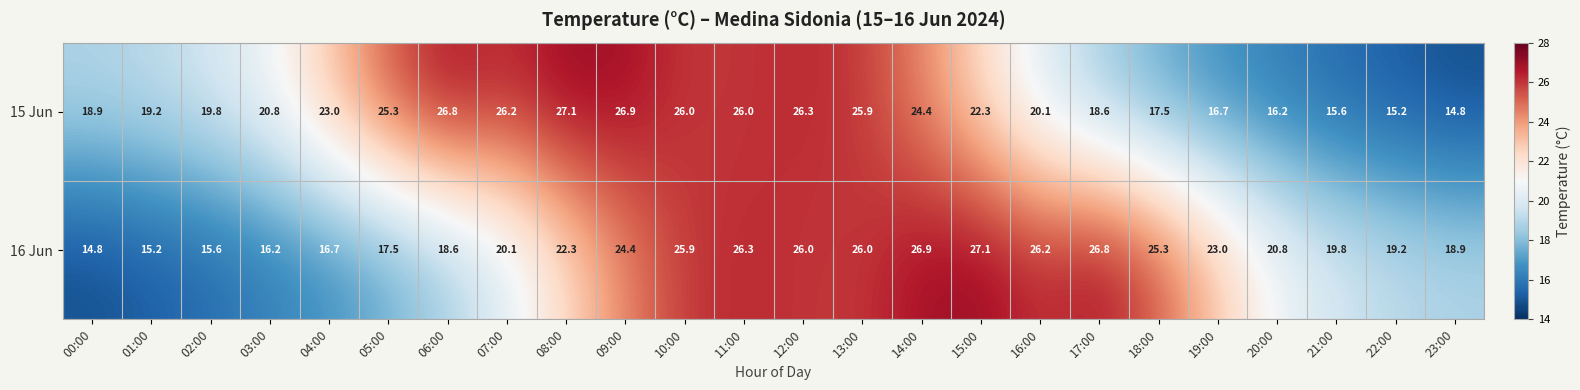

Which series changed the most between 06:00 and 14:00?

16 Jun